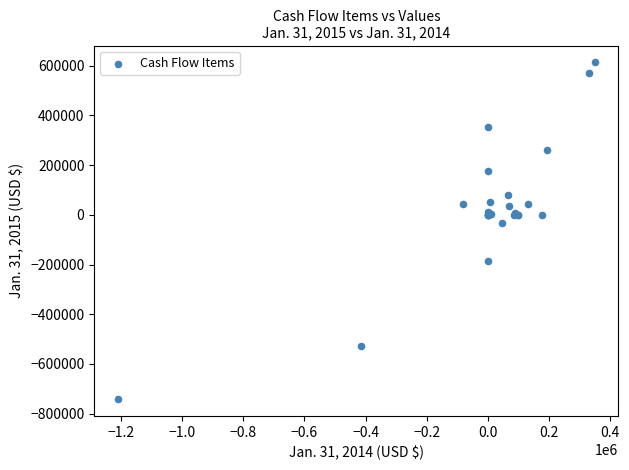

What Y value in the scatter plot is closest to -64312?

-31387